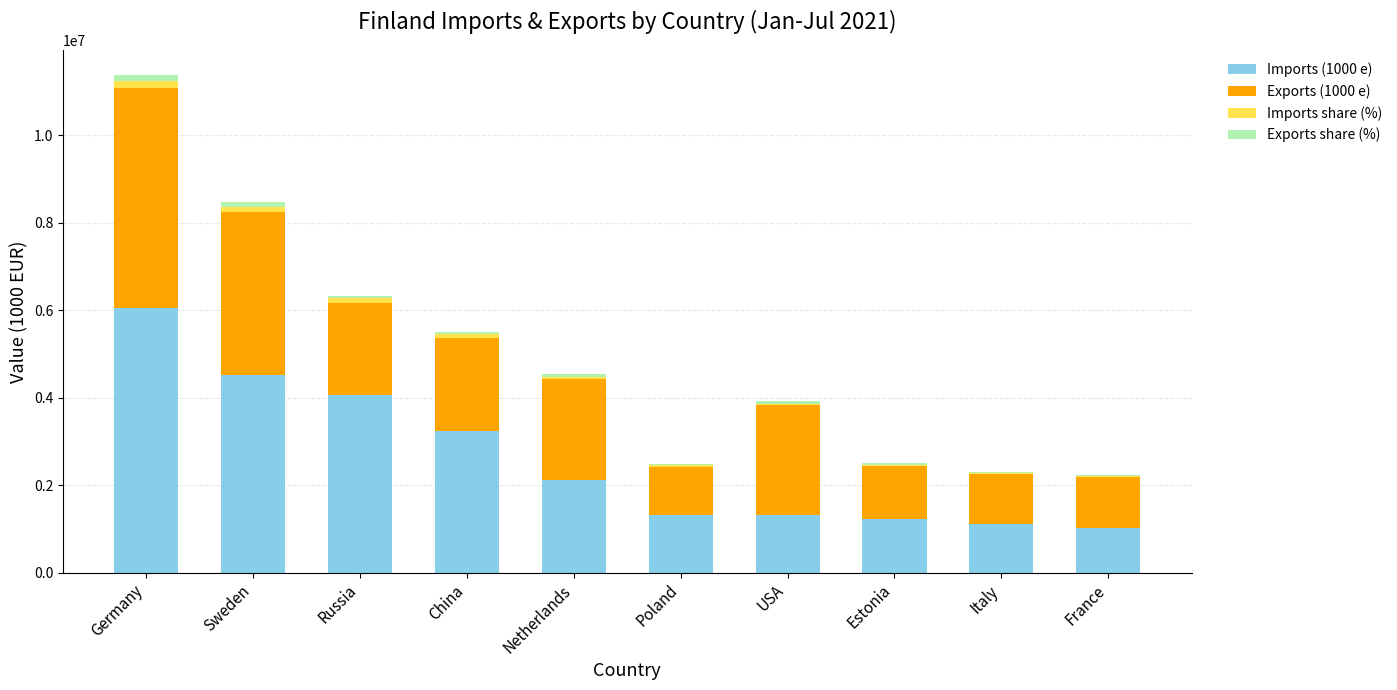

At which category is the sum across all series the highest?

Germany